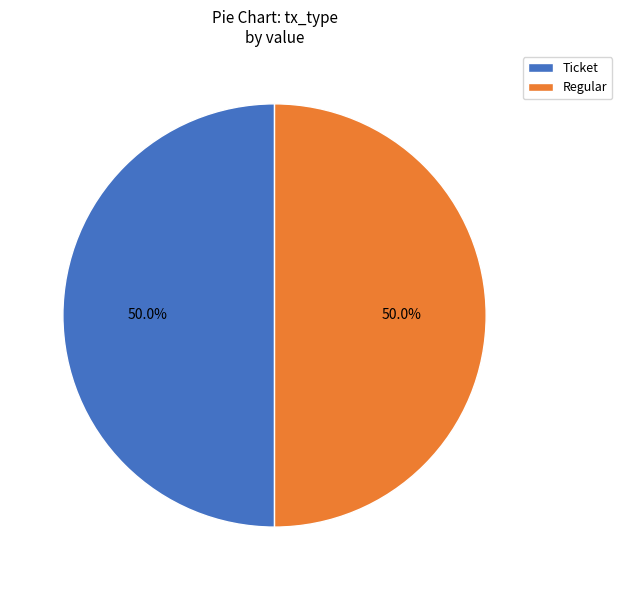

Approximately how many times larger is the value at Ticket compared to Regular?

1.0